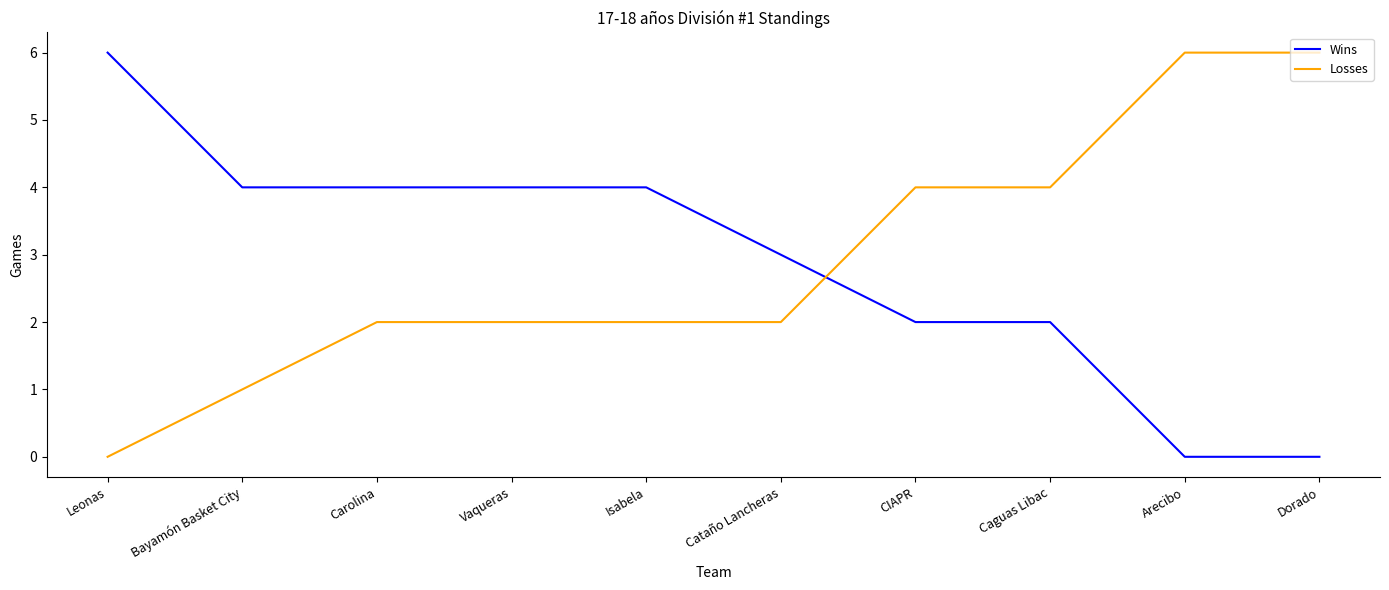

What position from the right is Carolina?

8